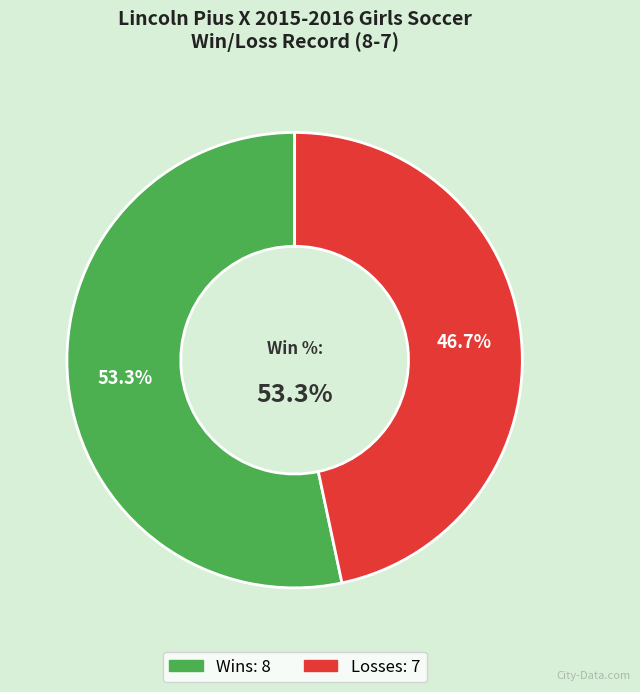

True or false: Losses accounts for 47% of the total.

True